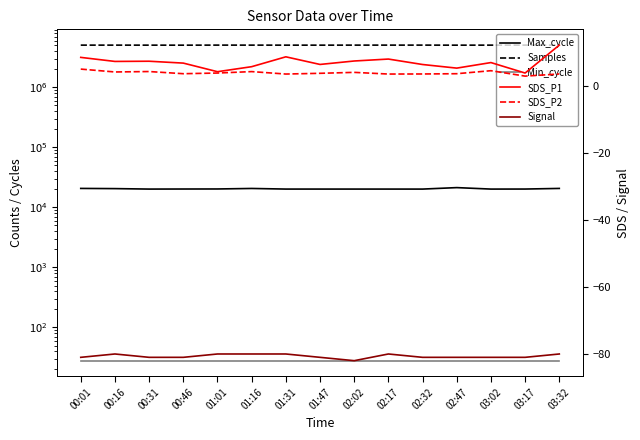

True or false: SDS_P2 and Min_cycle cross at least once.

False